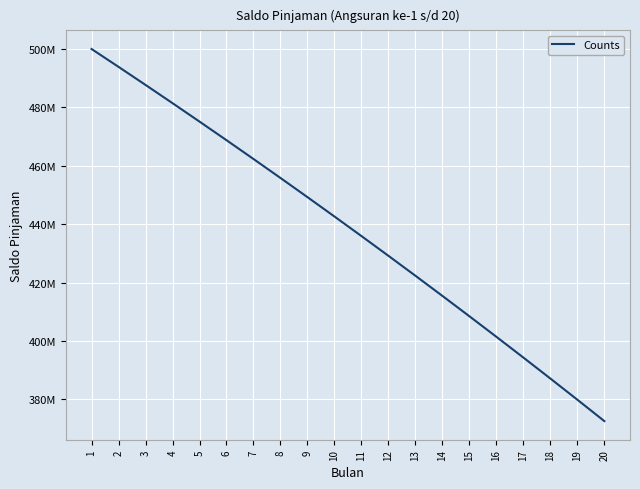

True or false: the data has more than 0 interior local peaks.

False